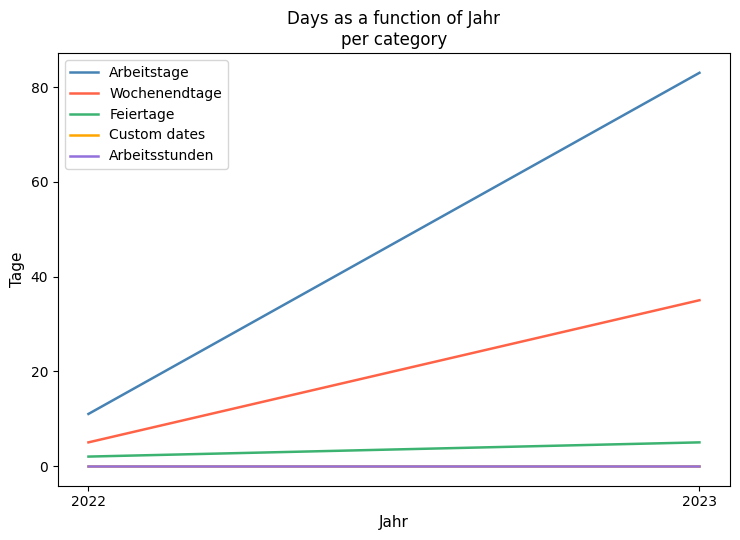

Which series has the largest range (max minus min)?

Arbeitstage